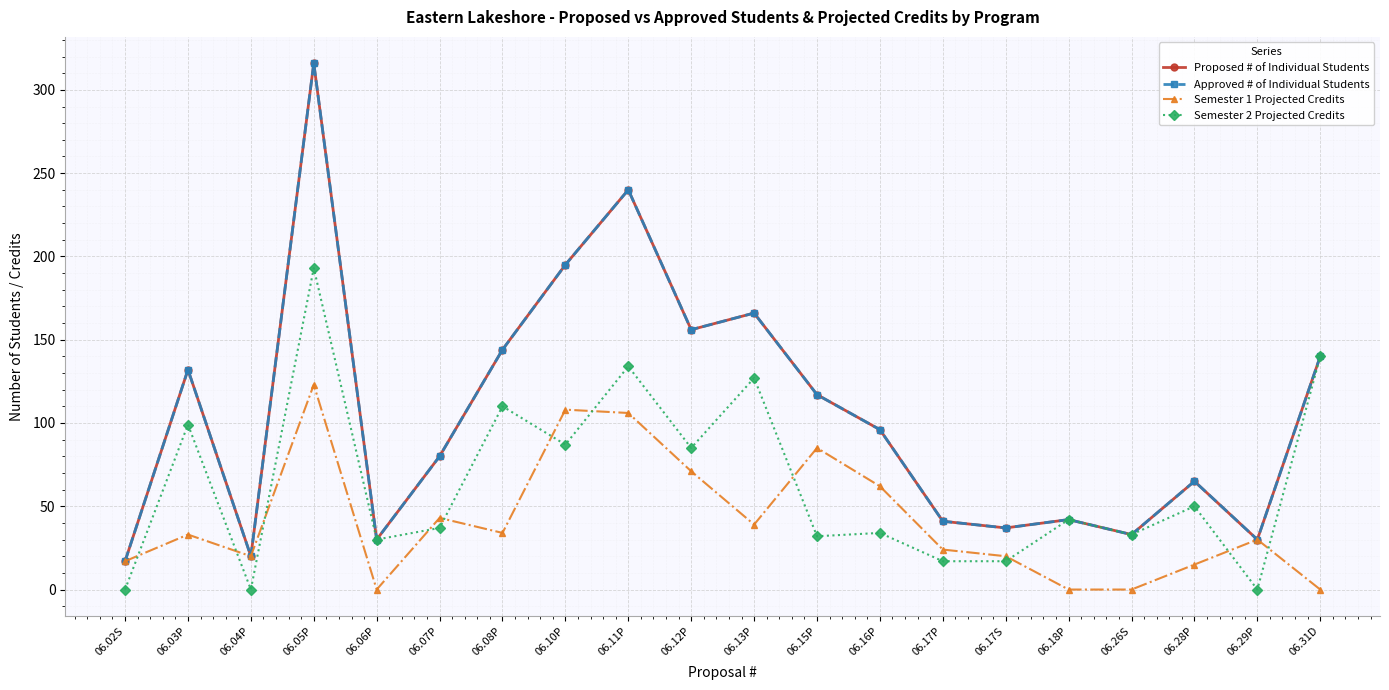

At which label does Semester 1 Projected Credits first exceed 33?

06.05P